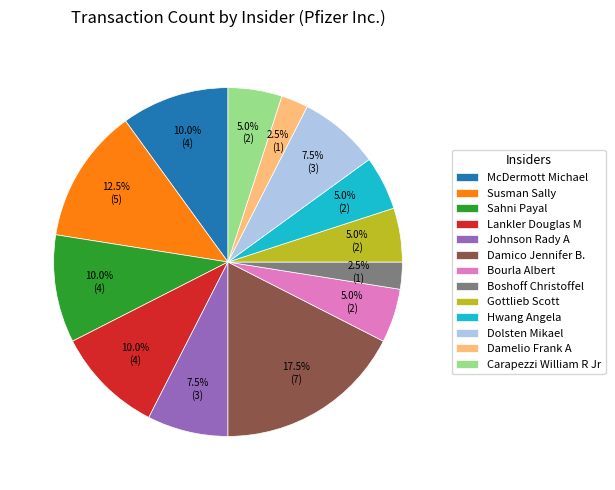

To the nearest percent, what is the difference between the largest and smallest slice percentages?

15%